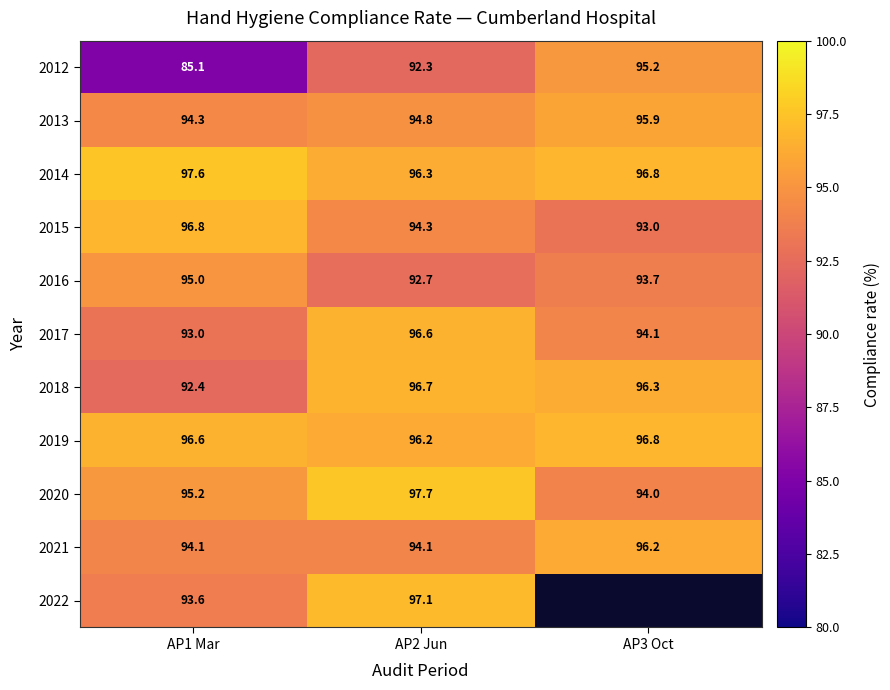

Rank the series at AP2 Jun from highest to lowest value.

2020, 2022, 2018, 2017, 2014, 2019, 2013, 2015, 2021, 2016, 2012